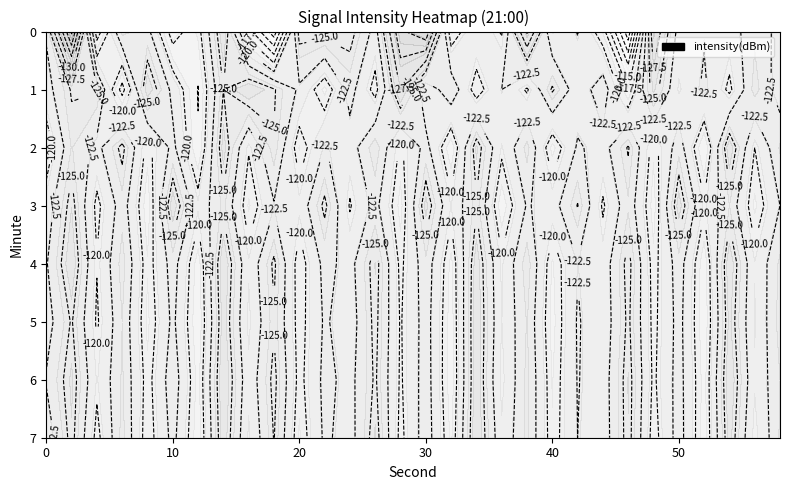

What is the total value across all series at 14?

-976.0